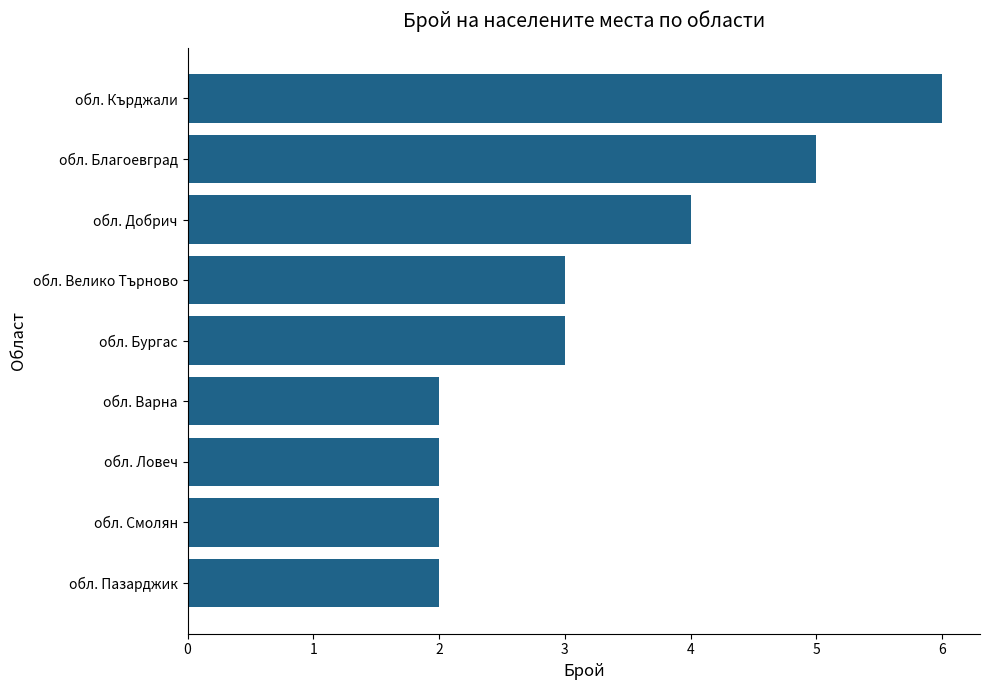

Are the bars horizontal?

Yes